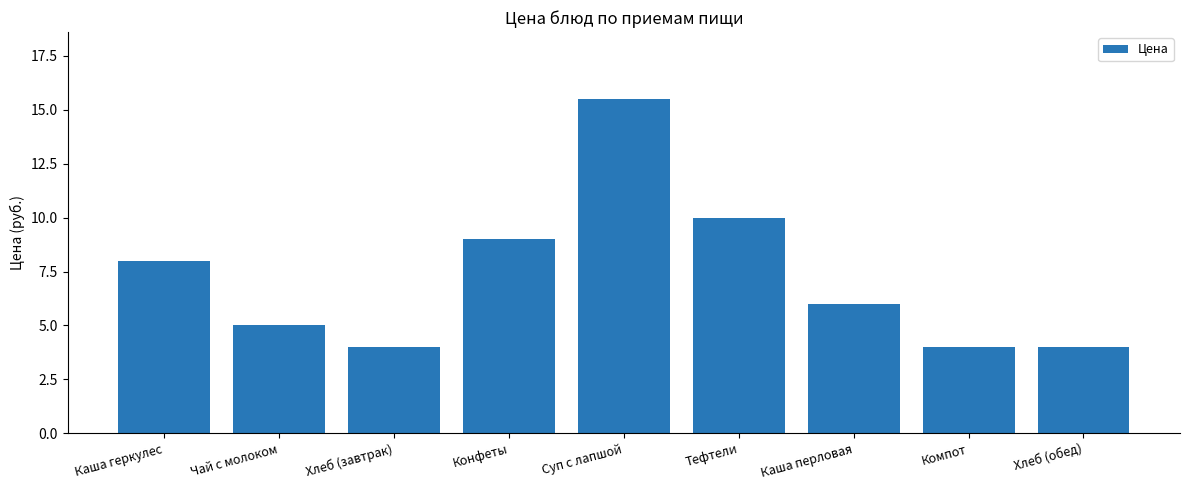

What is the label of the 8th bar from the left?

Компот